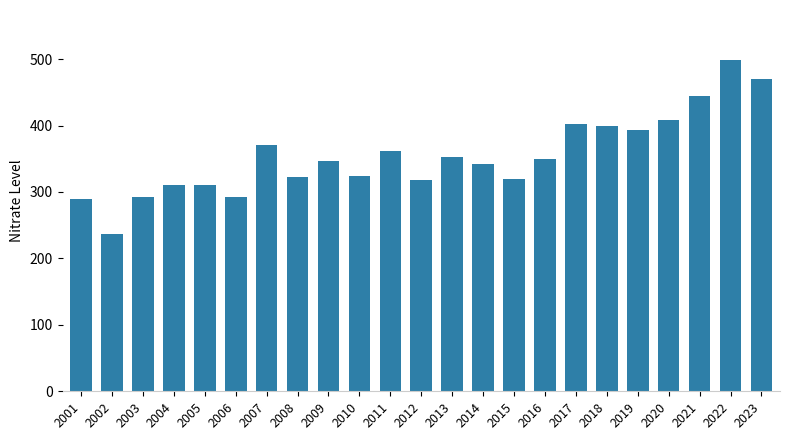

Where does the data first go above 346?

2007